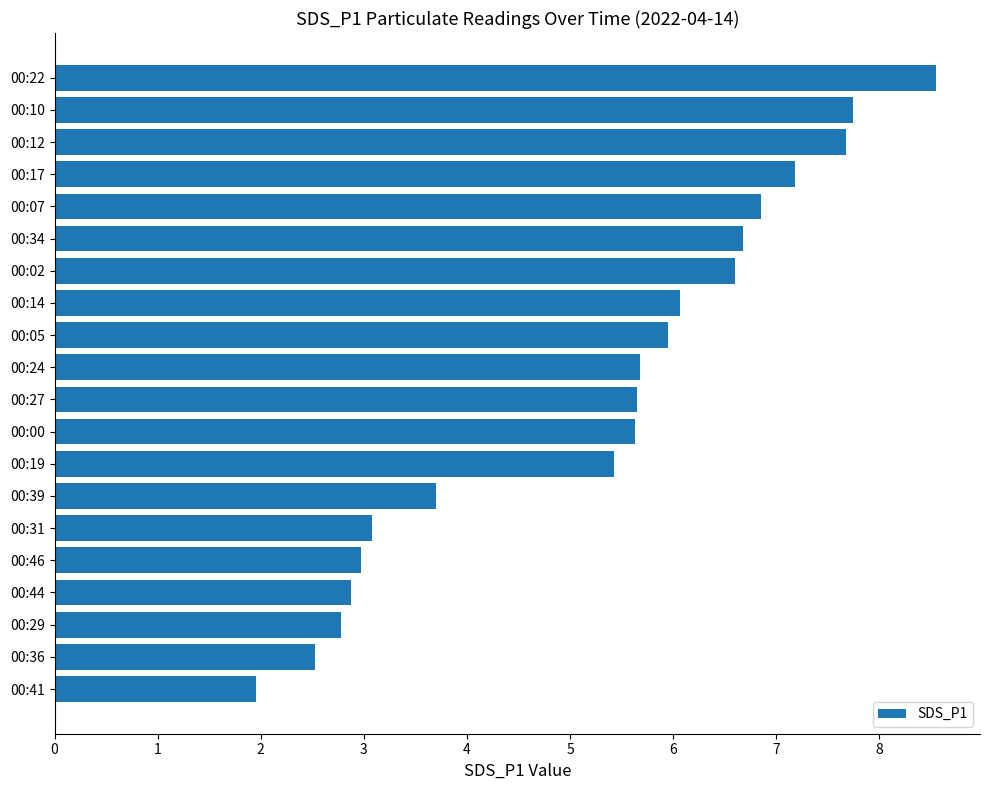

The chart shows a value of 1.4 at 00:27. True or false?

False